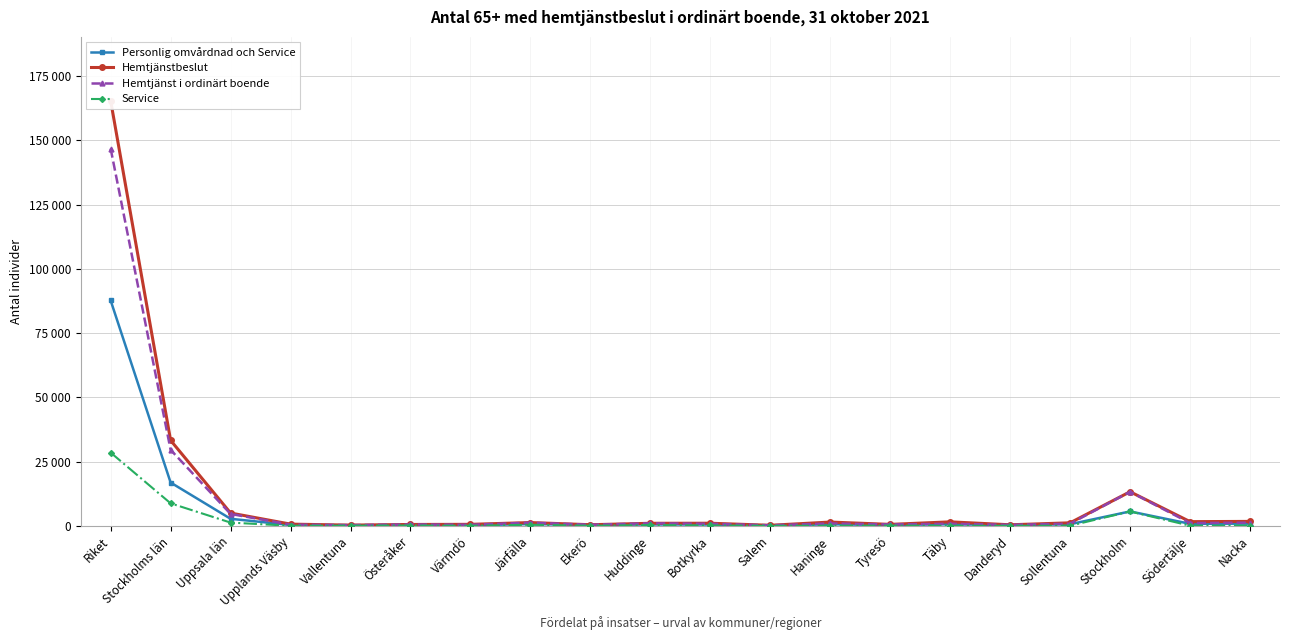

True or false: Hemtjänst i ordinärt boende and Hemtjänstbeslut intersect in this chart.

False